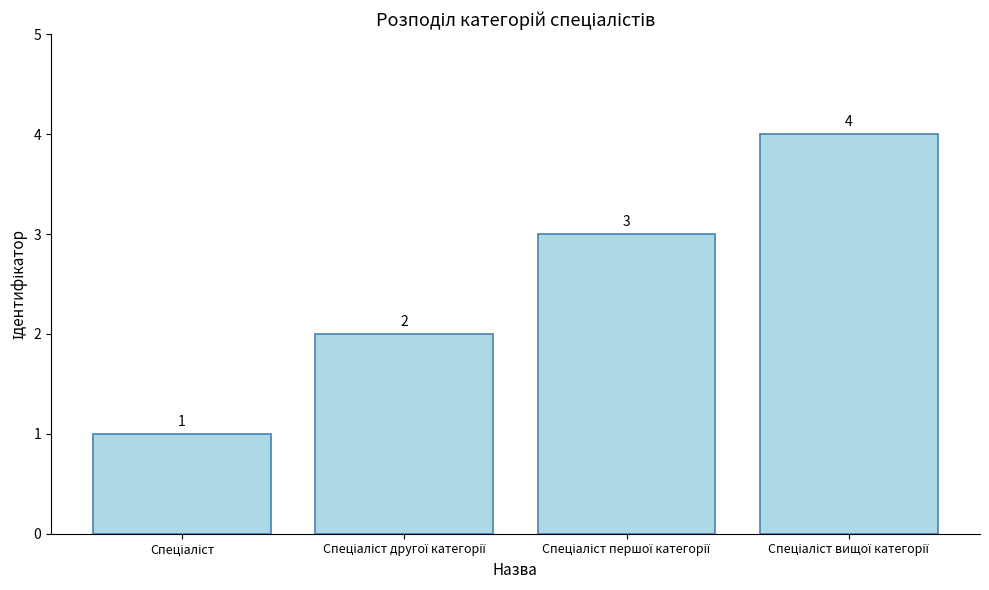

What is the sum of all values?

10